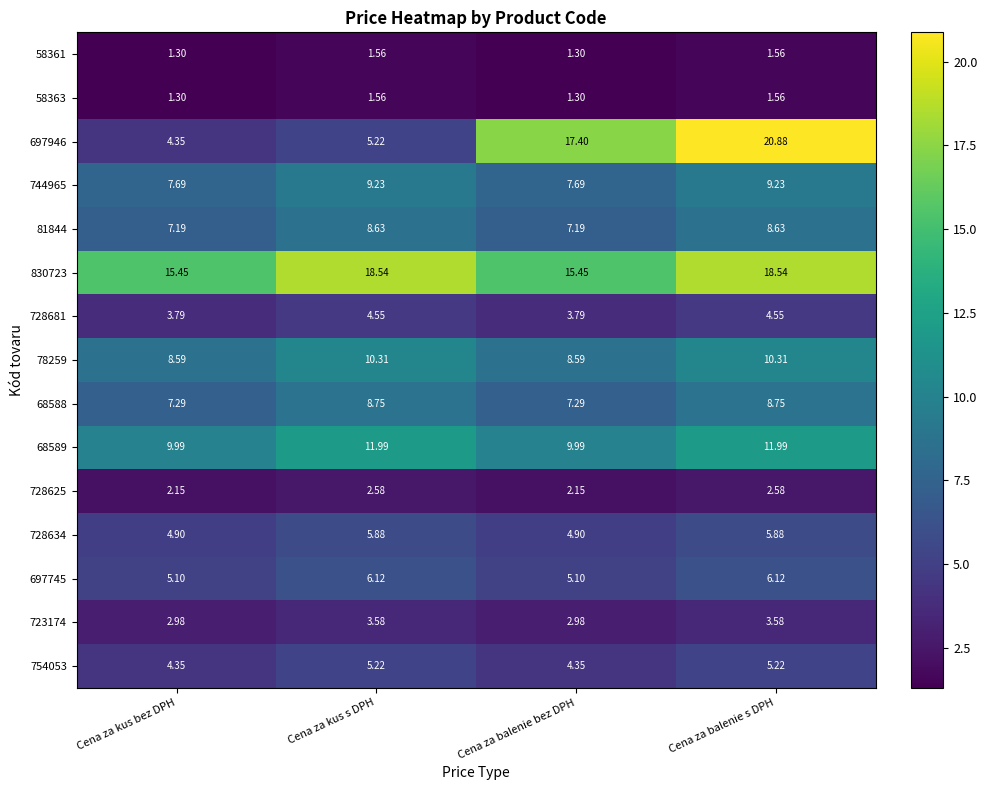

What is the difference between the highest and lowest values at Cena za balenie s DPH?

19.3